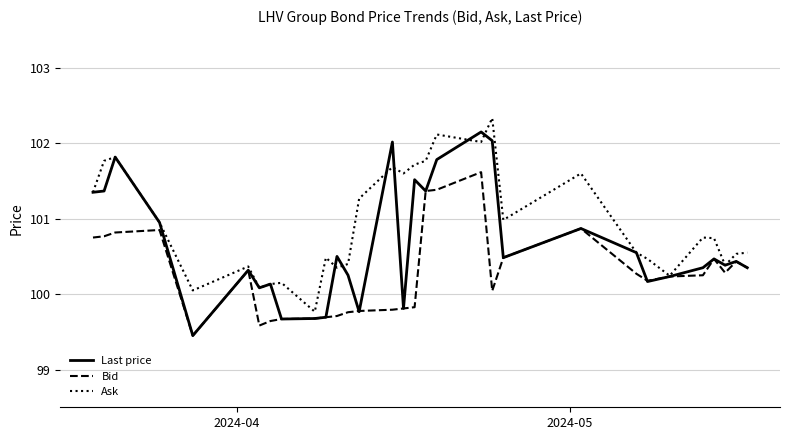

What is the minimum value shown in the chart?

99.5